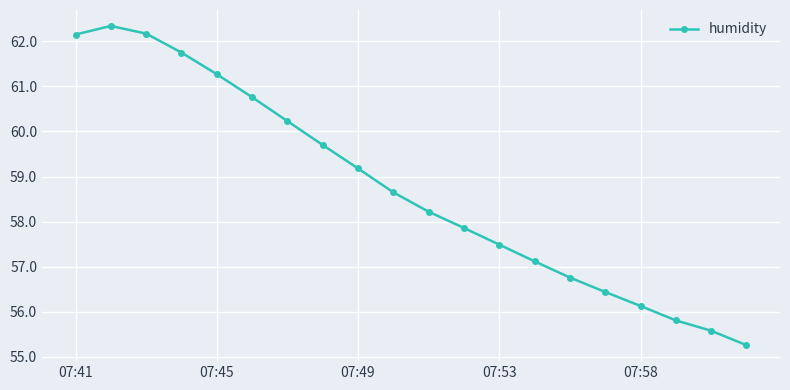

What is the greatest value displayed?

62.3